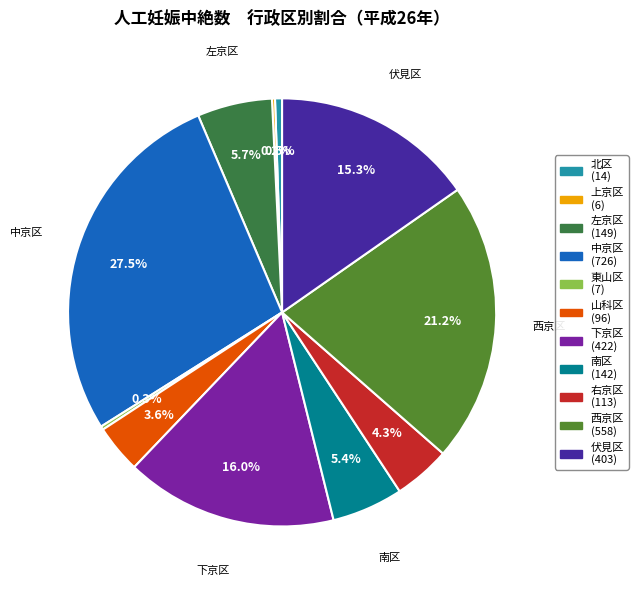

What portion of the pie excludes 中京区?

72.5%